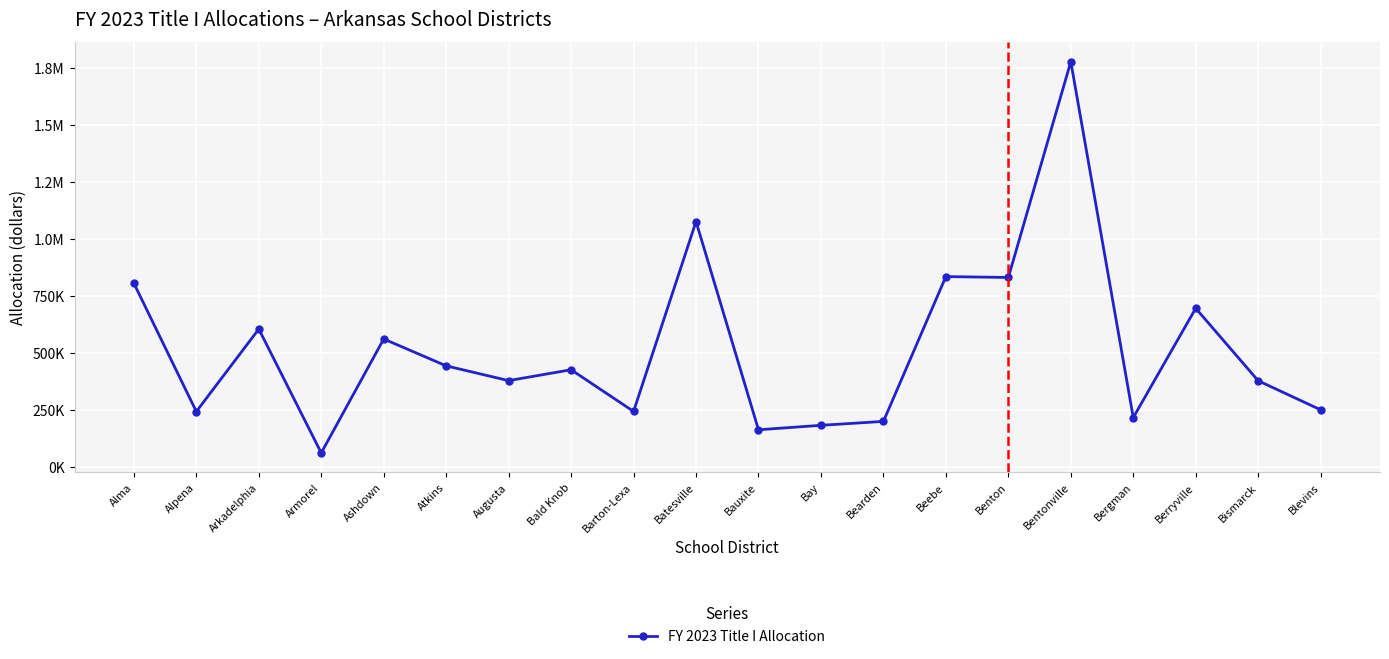

What value does the data have at Atkins?

441677.5